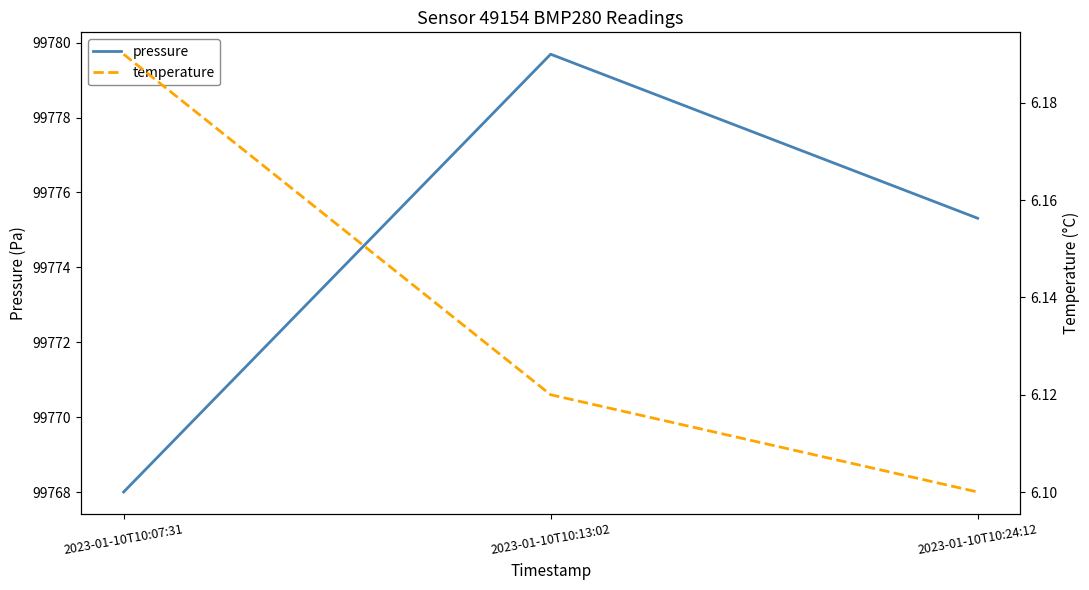

Rank the series by their maximum value, from lowest to highest.

temperature, pressure